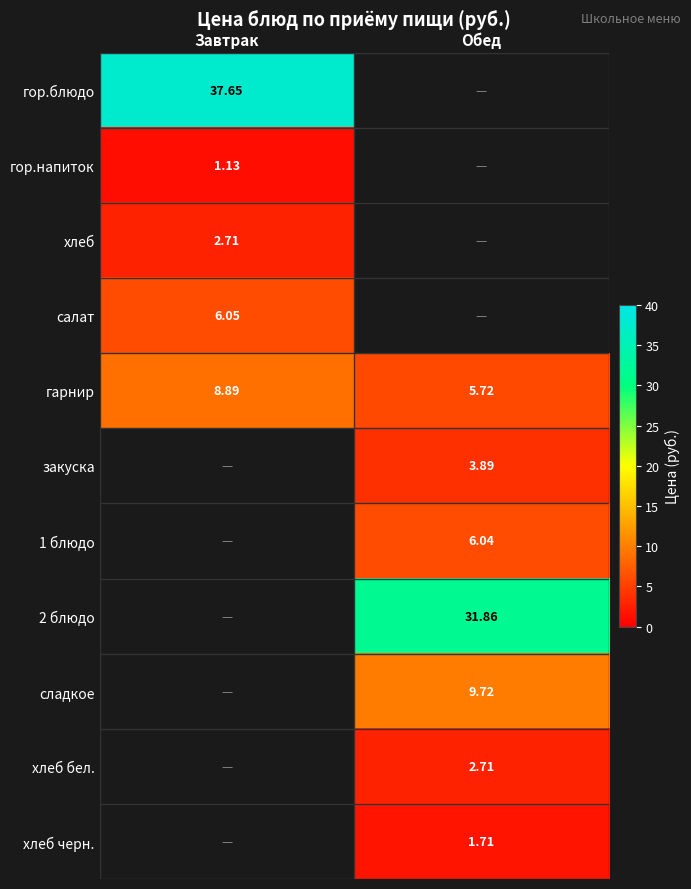

Which series changed the most between Завтрак and Обед?

гарнир